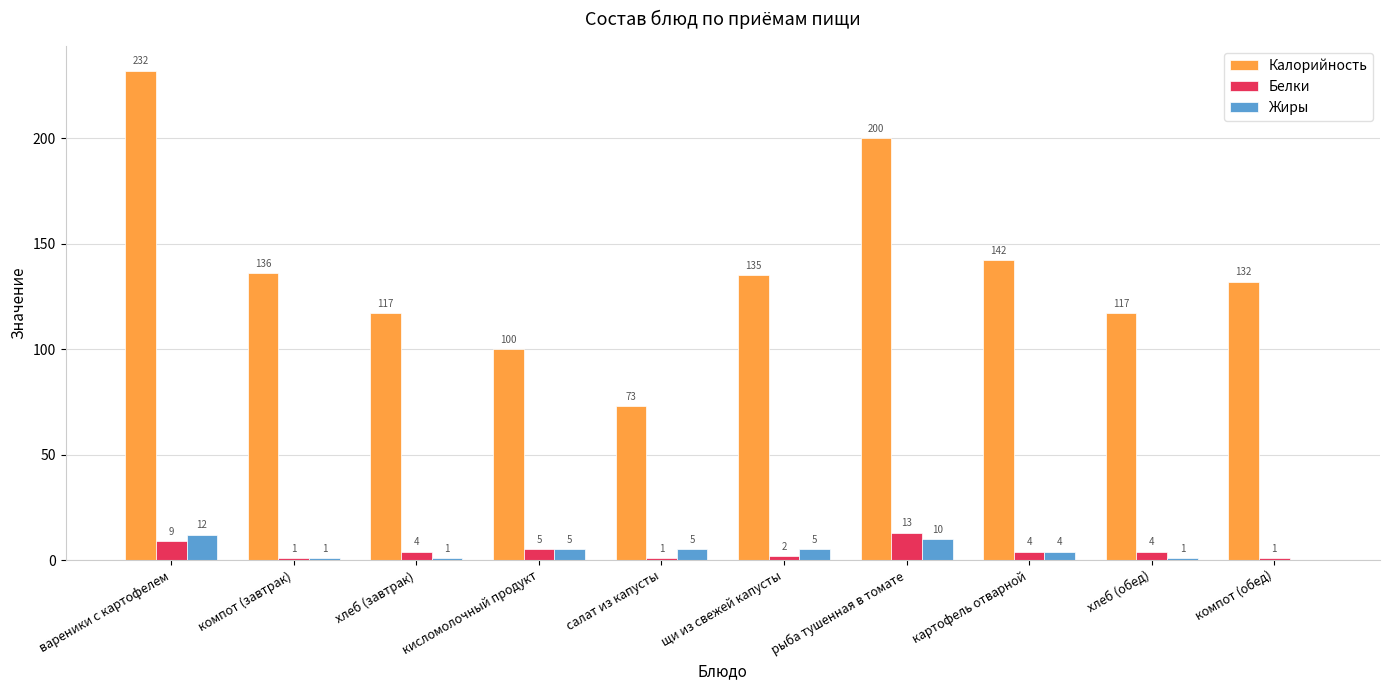

The value of Жиры at хлеб (завтрак) is 1. True or false?

True